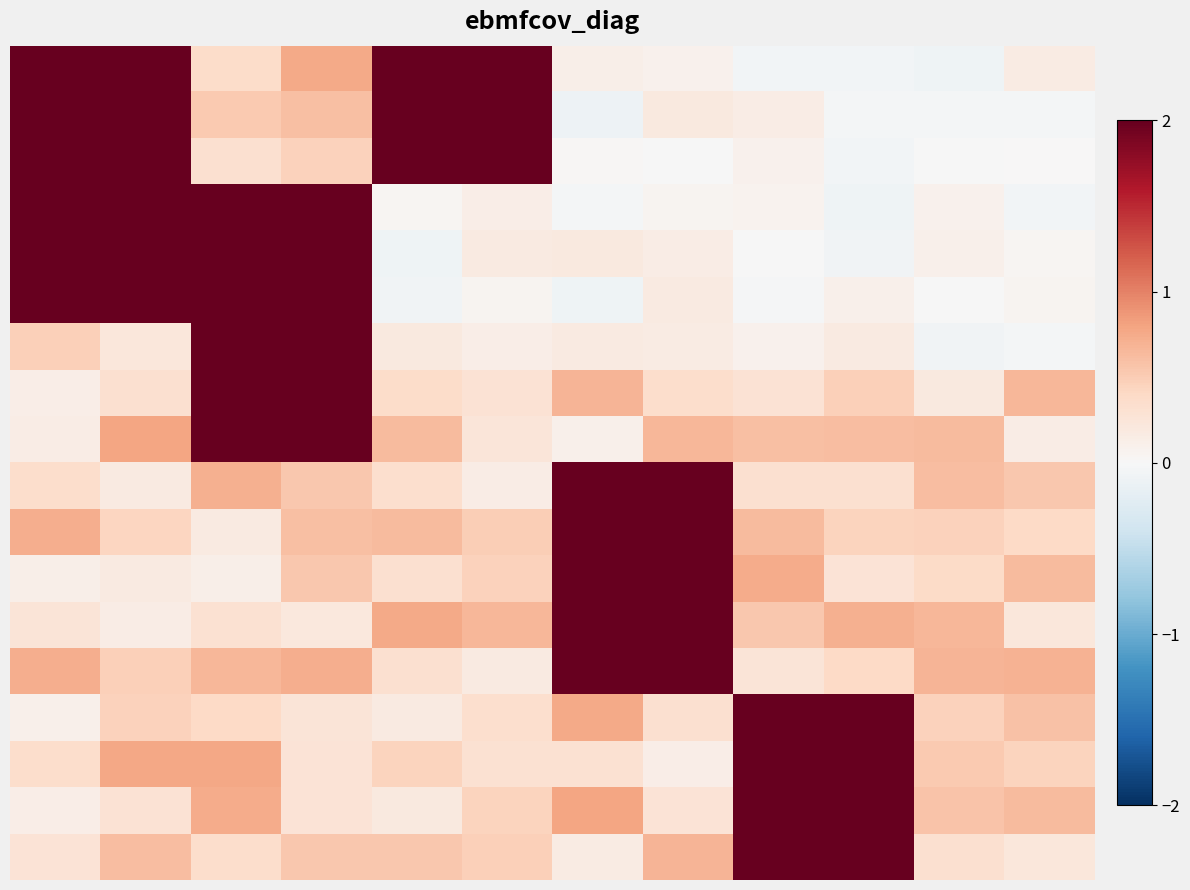

How many categories are shown in the chart?

12